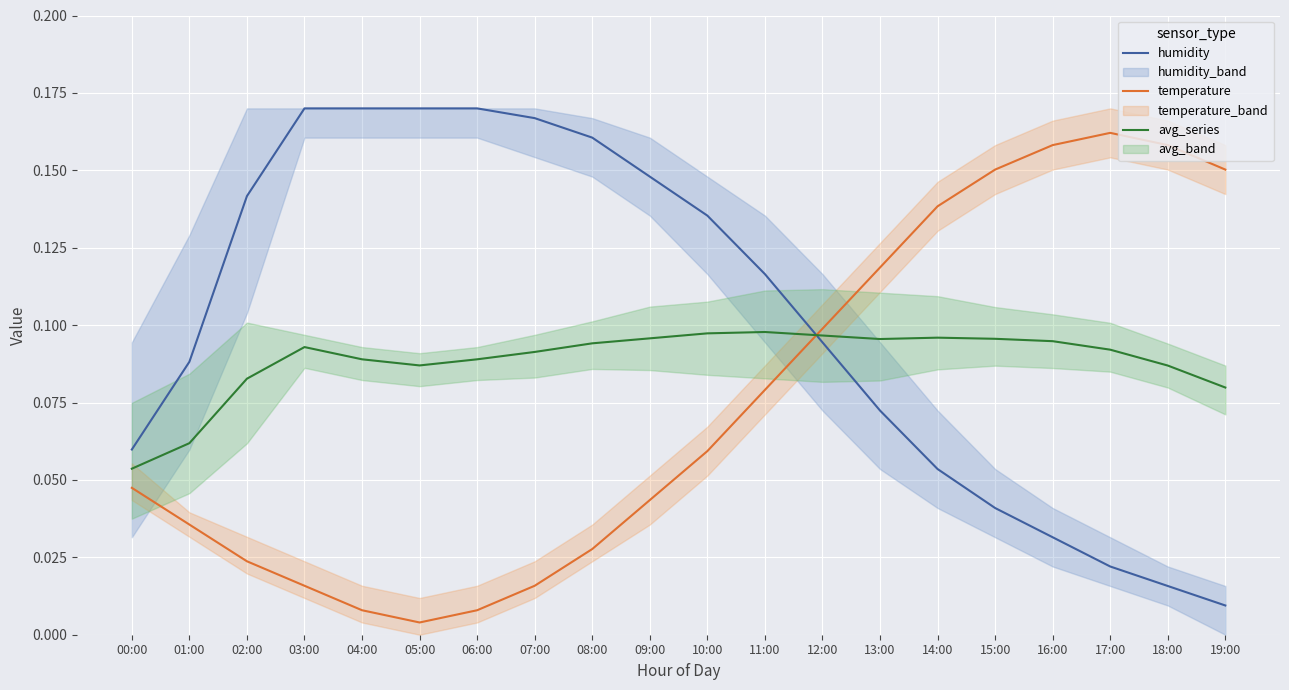

At which category does temperature reach its first local valley?

05:00